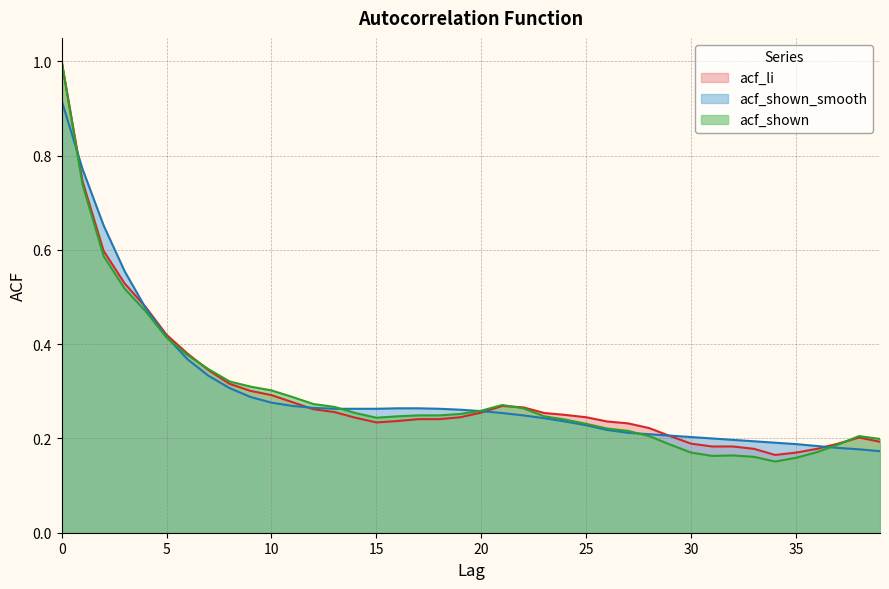

Which series changed the most between 0 and 7?

acf_li